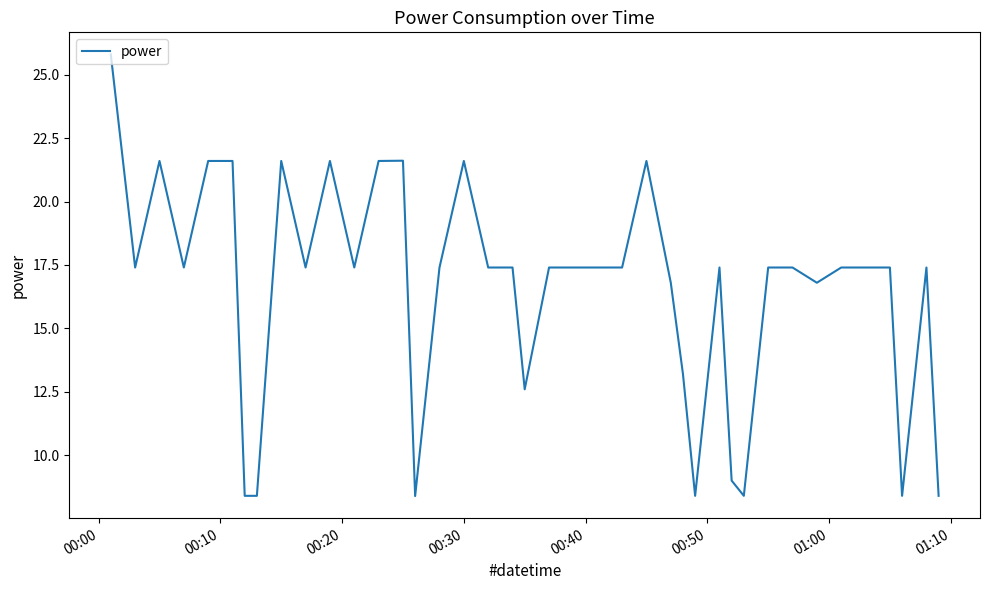

Count the number of data series in this chart.

1